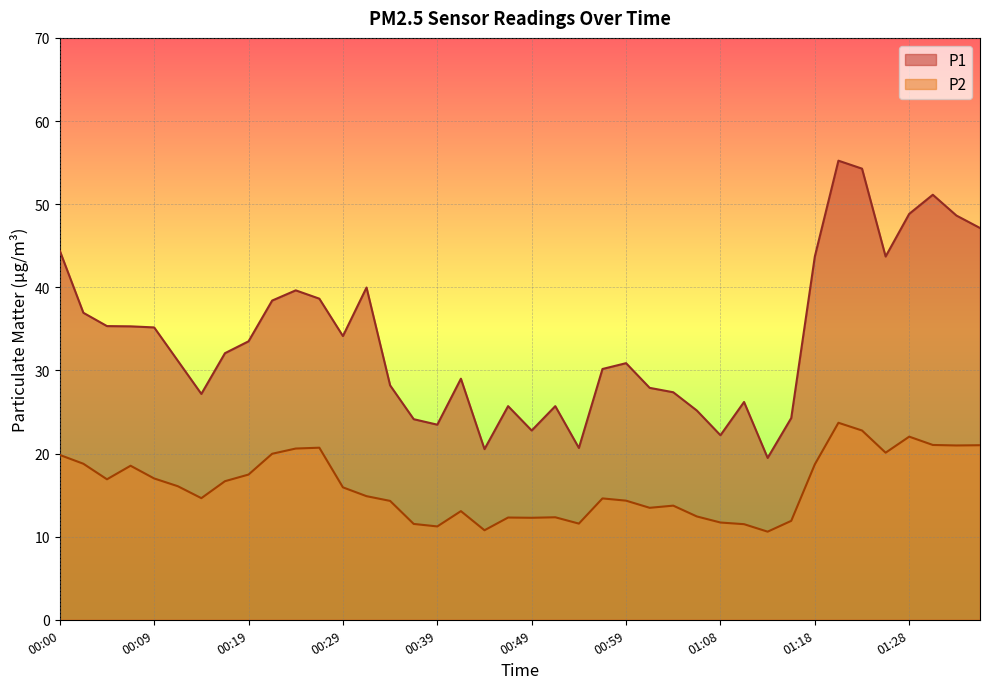

What is the minimum value shown in the chart?

10.6